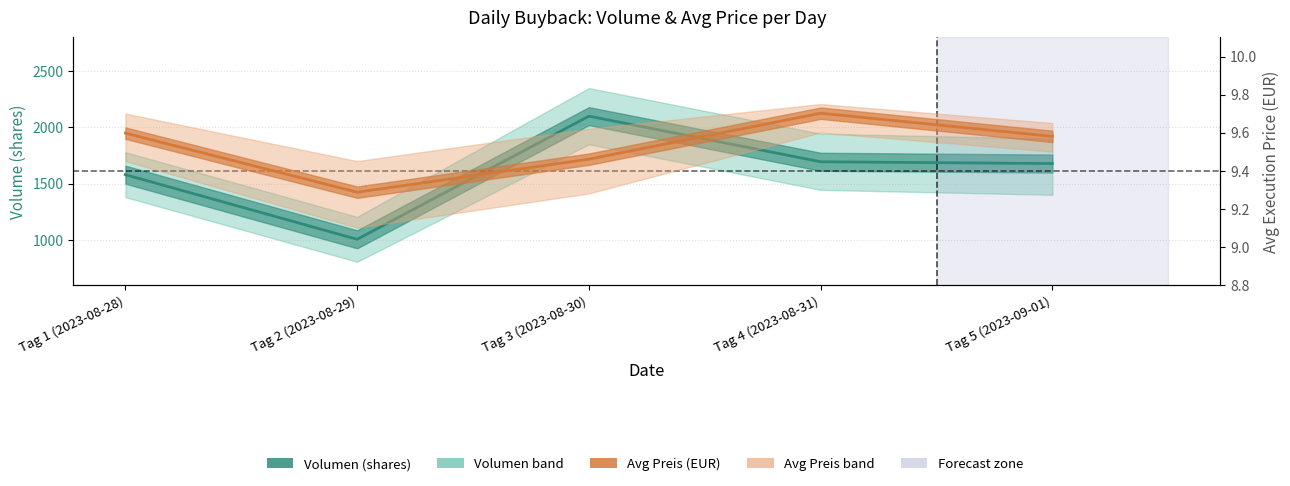

What is the difference between the highest and lowest values at Tag 4 (2023-08-31)?

1684.3